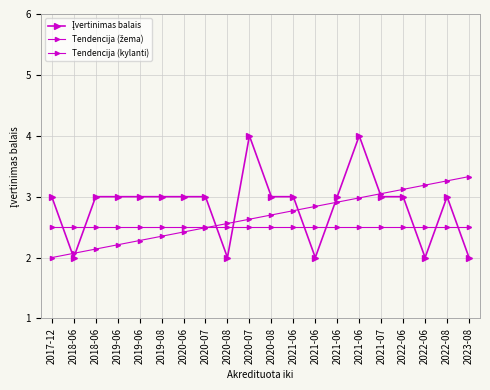

Does the chart have visible grid lines?

Yes